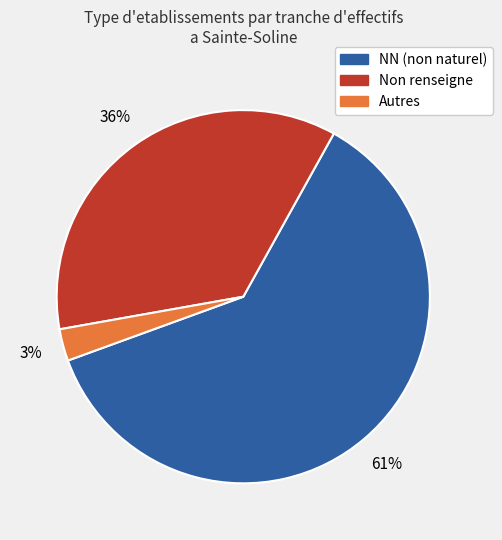

Which has a higher value, Non renseigne or Autres?

Non renseigne